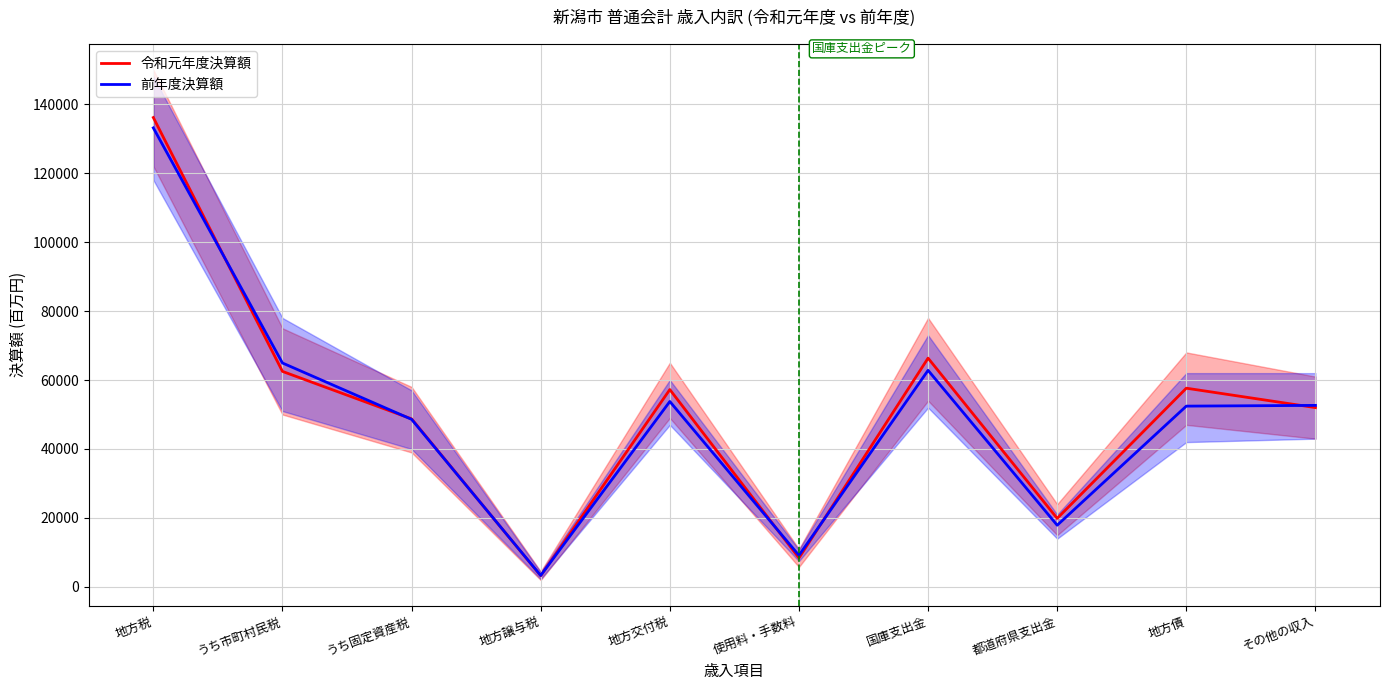

What is the greatest value displayed?

136102